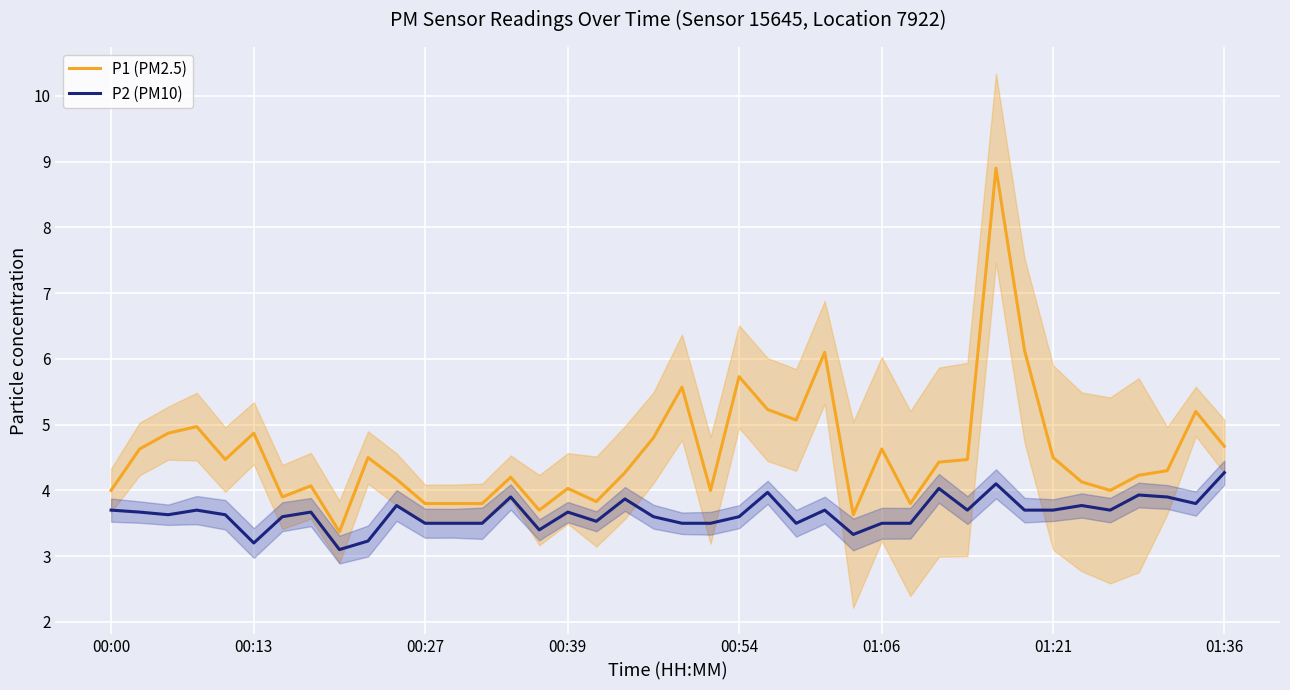

What is the difference between the highest and lowest values at 15?

0.3